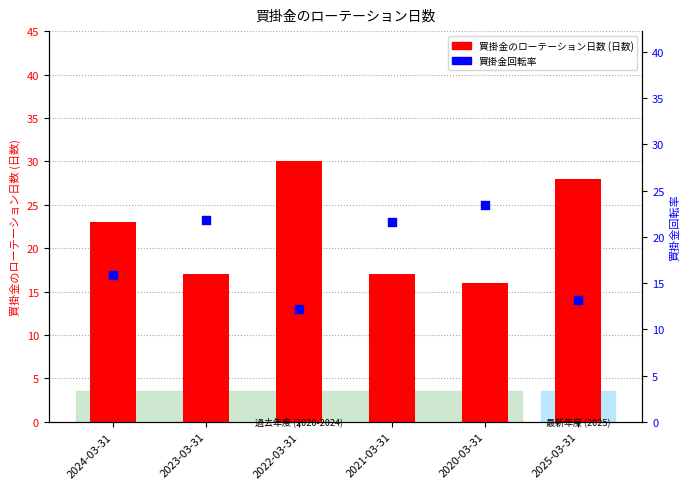

What is the total value across all series at 2024-03-31?

38.9